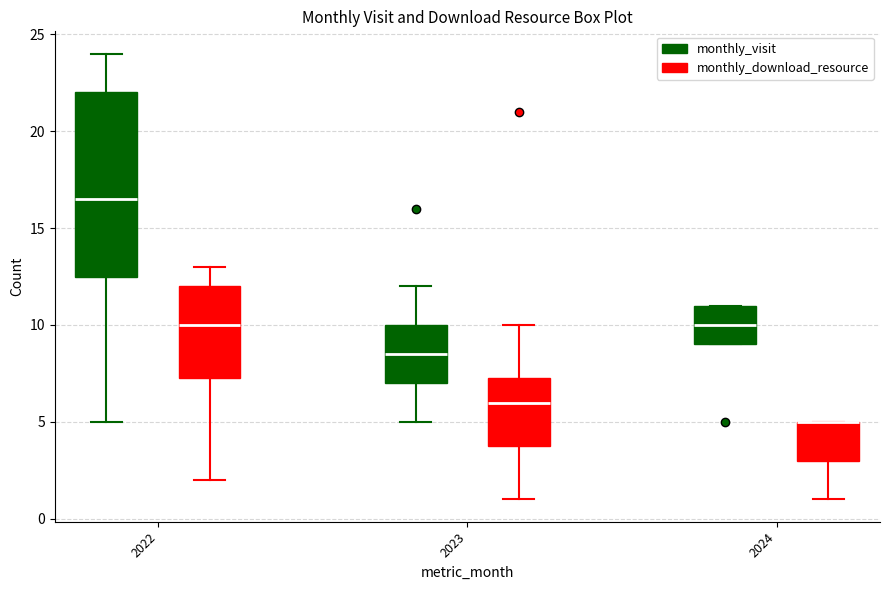

Comparing the boxes themselves (not the whiskers), which one is the tallest?

2022 (monthly_visit)